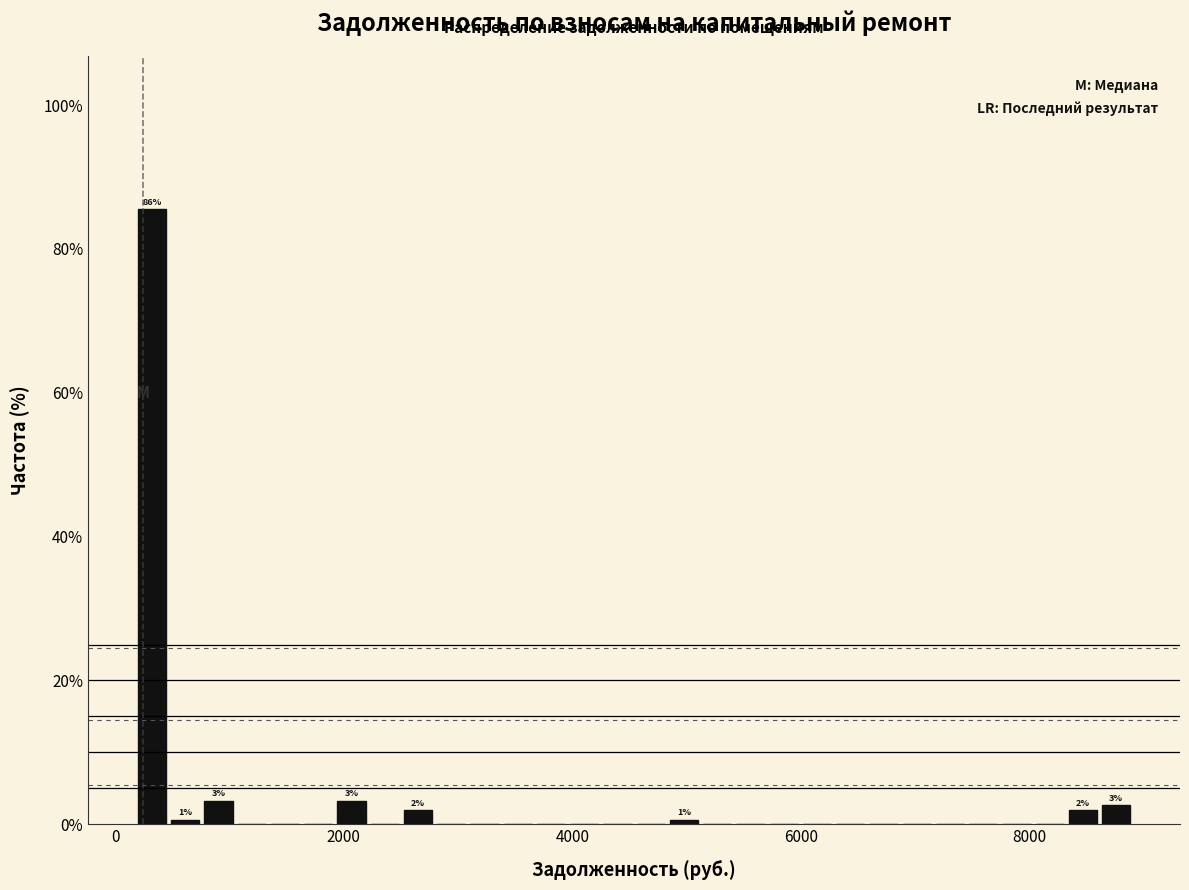

Around what value on the x-axis is the tallest bar? Give the approximate position of its centre, as read against the axis.

400